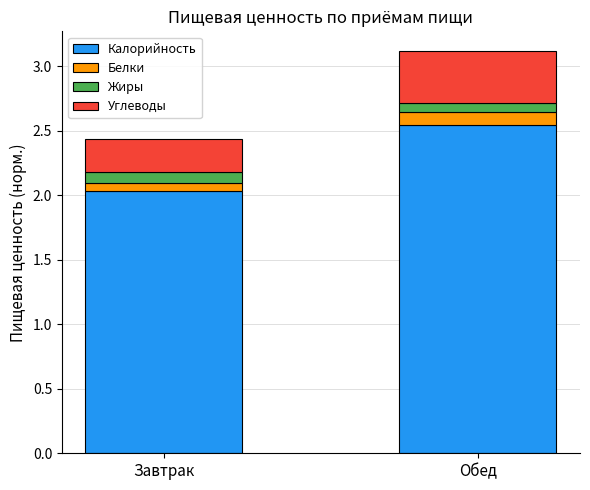

Rank the categories by Калорийность value from lowest to highest.

Завтрак, Обед